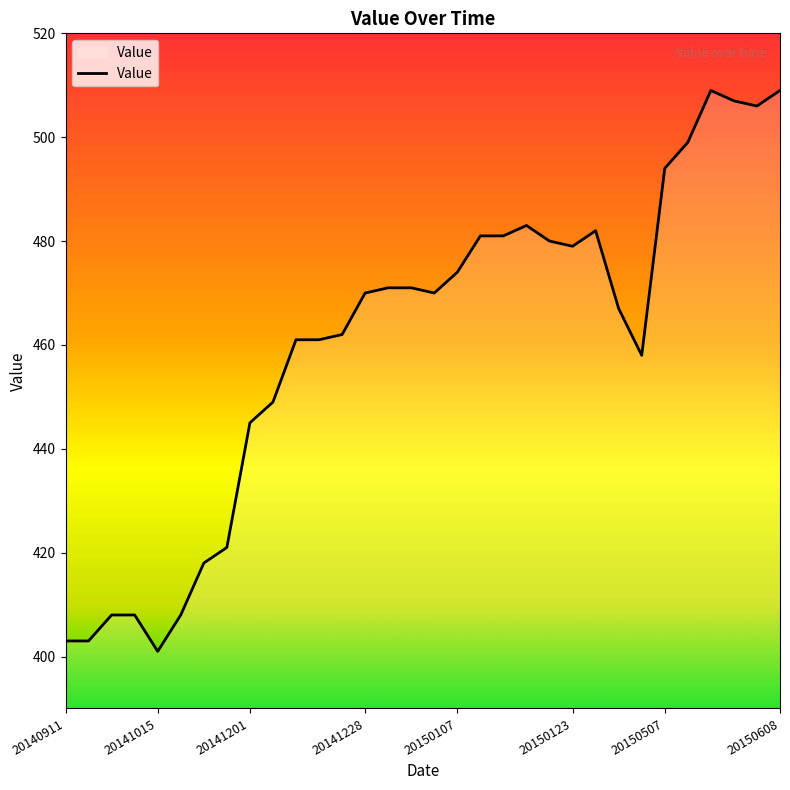

How many lines are shown in the chart?

1